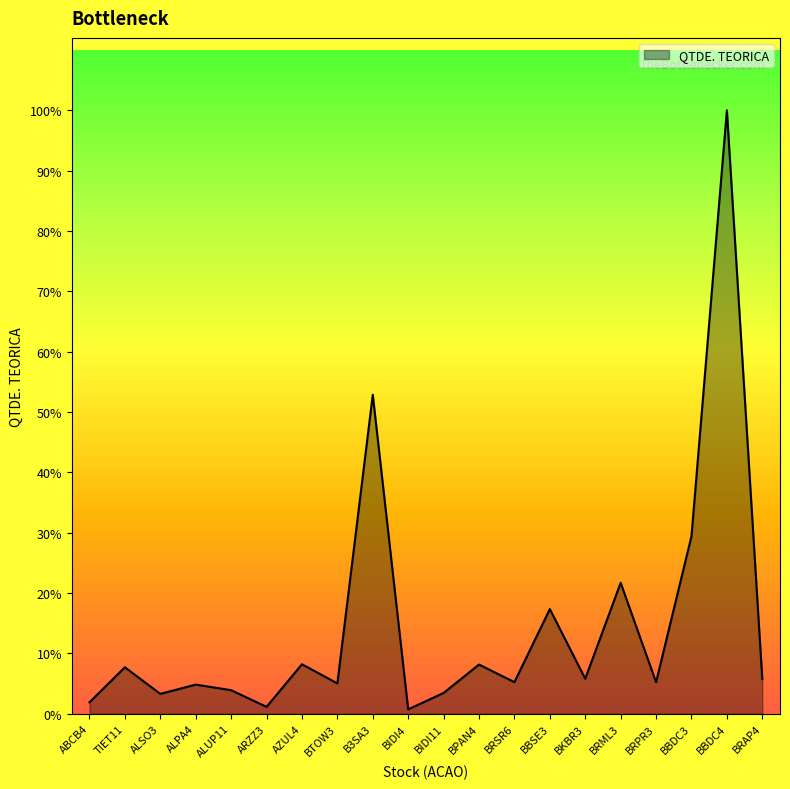

Does the chart display data point markers on the line(s)?

No